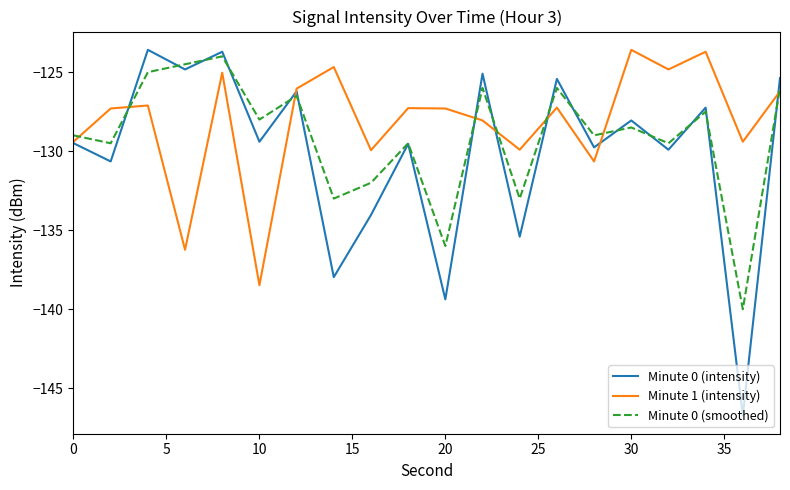

What is the minimum value for Minute 0 (intensity)?

-146.7